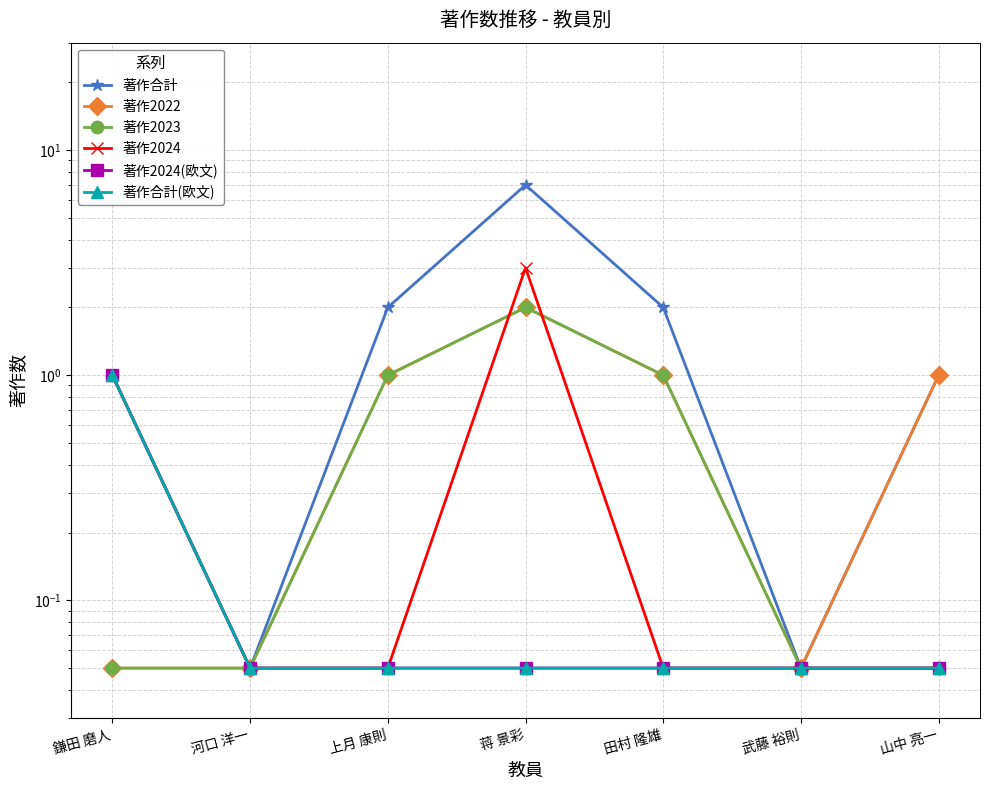

The 著作合計(欧文) series shows 0.0 at 山中 亮一. True or false?

False